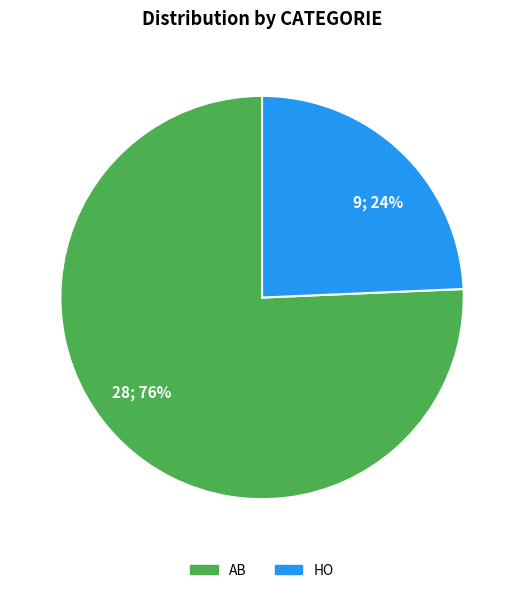

How many segments does this pie chart have?

2